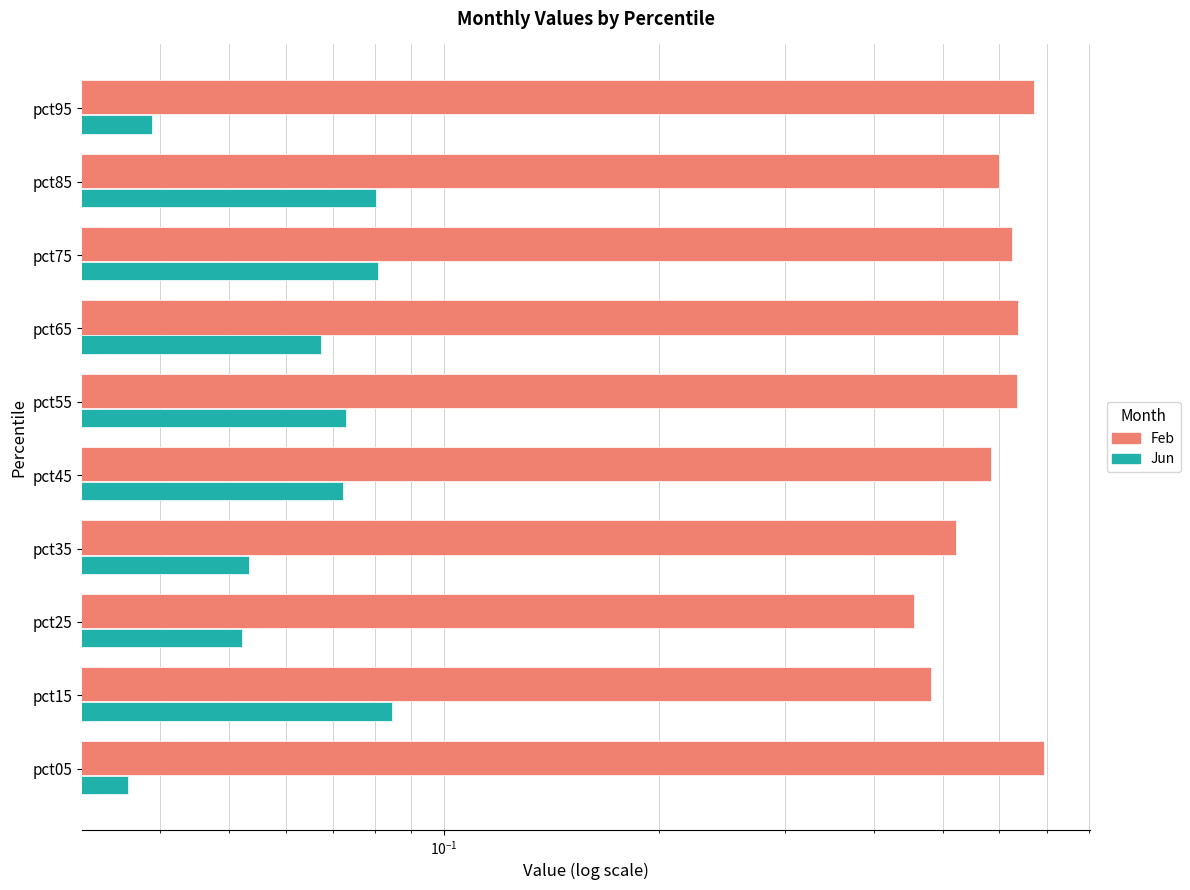

What is the sum of the Feb values at pct75 and pct85?

1.2